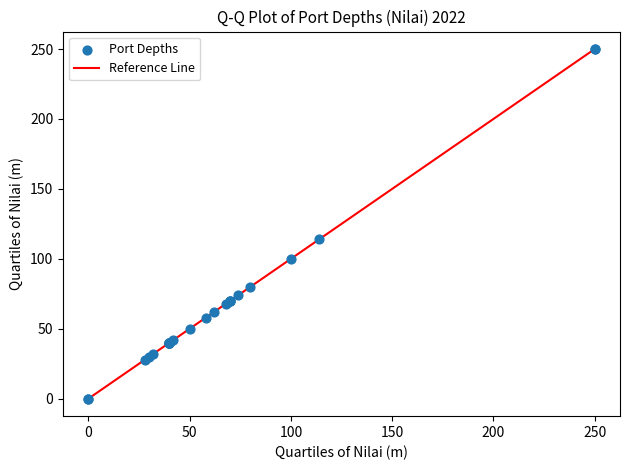

What Y value in the scatter plot is closest to 125?

114